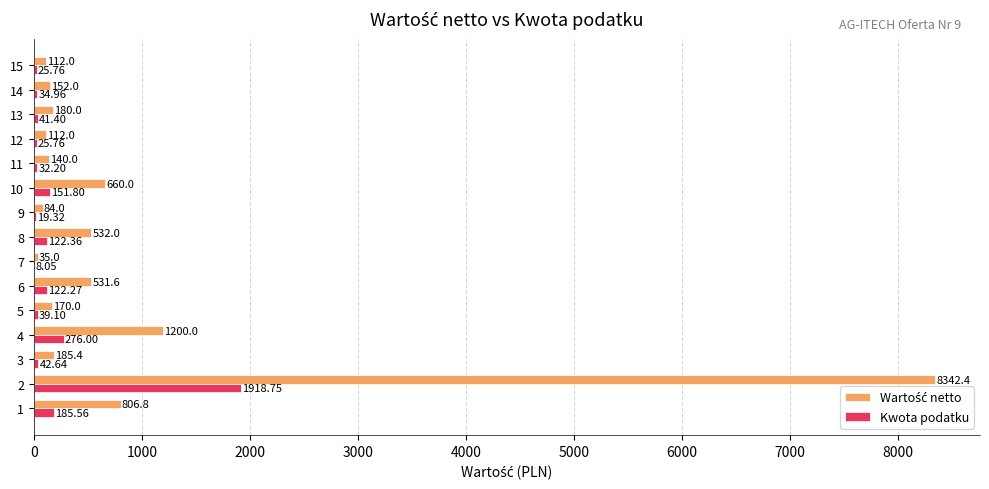

What is the total value across all series at 12?

137.8